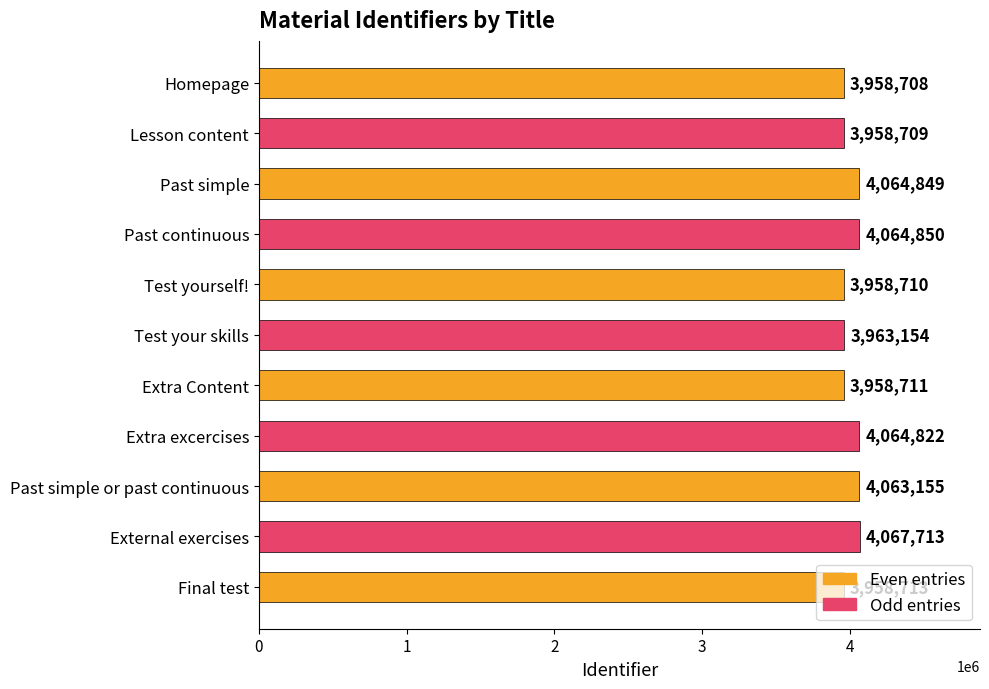

Approximately how many times larger is the value at Past simple compared to Test your skills?

1.0